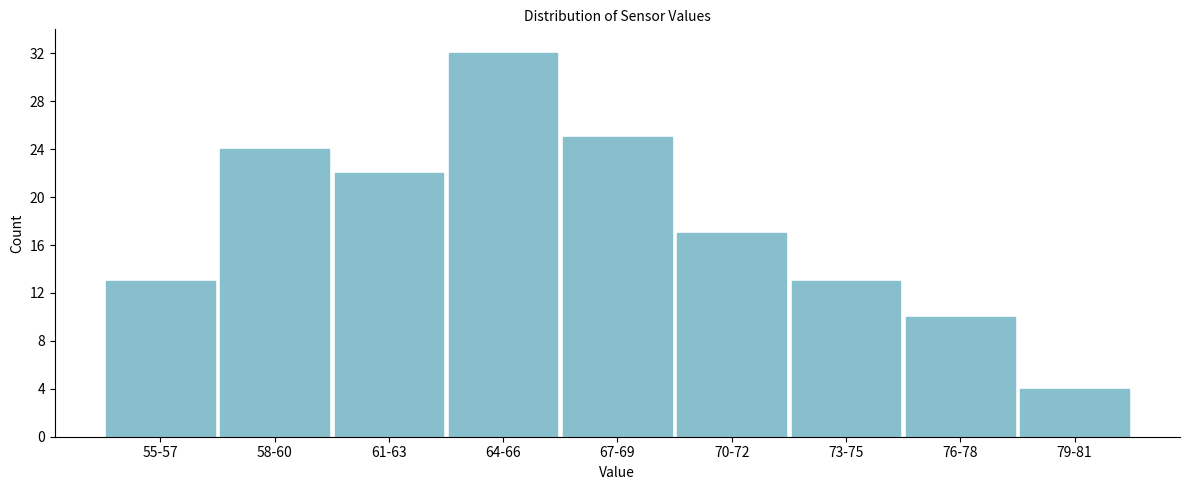

Reading left to right, what are all the values shown in this chart?

55-57=13	58-60=24	61-63=22	64-66=32	67-69=25	70-72=17	73-75=13	76-78=10	79-81=4